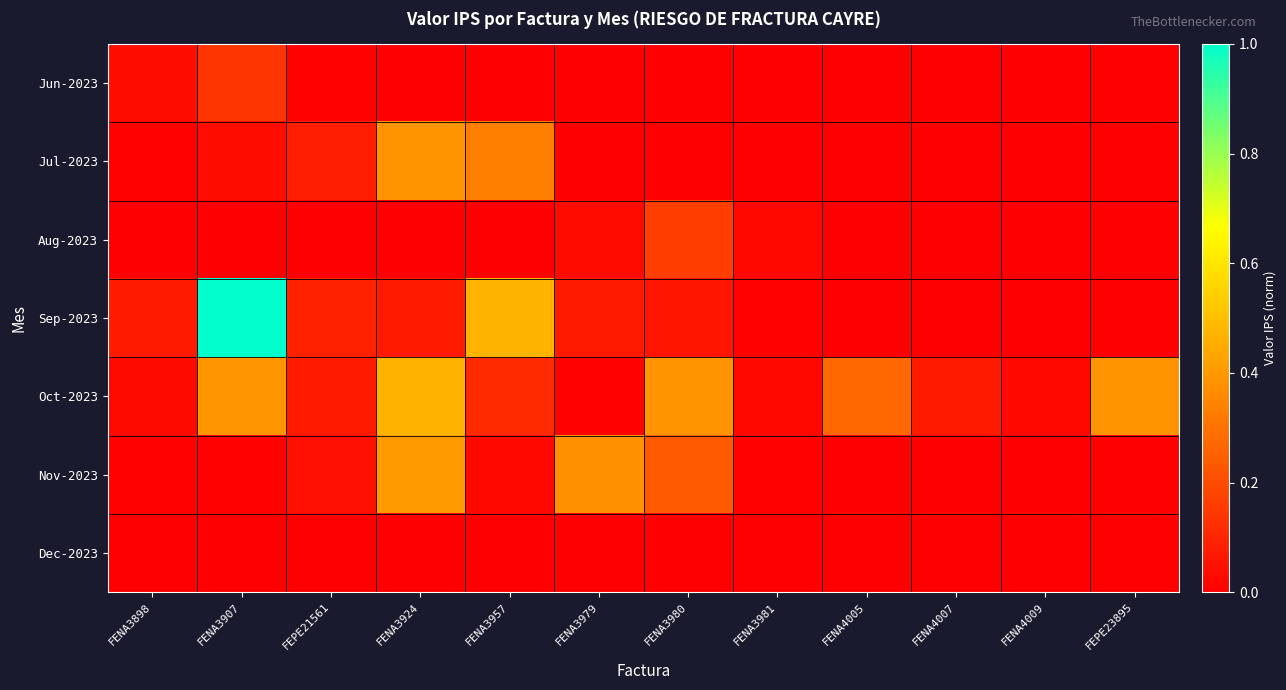

Reading left to right, transcribe all the data shown in this chart.

Jun-2023: FENA3898=0.0	FENA3907=0.1	FEPE21561=0.0	FENA3924=0.0	FENA3957=0.0	FENA3979=0.0	FENA3980=0.0	FENA3981=0.0	FENA4005=0.0	FENA4007=0.0	FENA4009=0.0	FEPE23895=0.0
Jul-2023: FENA3898=0.0	FENA3907=0.0	FEPE21561=0.1	FENA3924=0.4	FENA3957=0.3	FENA3979=0.0	FENA3980=0.0	FENA3981=0.0	FENA4005=0.0	FENA4007=0.0	FENA4009=0.0	FEPE23895=0.0
Aug-2023: FENA3898=0.0	FENA3907=0.0	FEPE21561=0.0	FENA3924=0.0	FENA3957=0.0	FENA3979=0.0	FENA3980=0.2	FENA3981=0.0	FENA4005=0.0	FENA4007=0.0	FENA4009=0.0	FEPE23895=0.0
Sep-2023: FENA3898=0.1	FENA3907=1.0	FEPE21561=0.1	FENA3924=0.1	FENA3957=0.5	FENA3979=0.1	FENA3980=0.1	FENA3981=0.0	FENA4005=0.0	FENA4007=0.0	FENA4009=0.0	FEPE23895=0.0
Oct-2023: FENA3898=0.0	FENA3907=0.4	FEPE21561=0.1	FENA3924=0.5	FENA3957=0.1	FENA3979=0.0	FENA3980=0.4	FENA3981=0.0	FENA4005=0.3	FENA4007=0.1	FENA4009=0.0	FEPE23895=0.4
Nov-2023: FENA3898=0.0	FENA3907=0.0	FEPE21561=0.0	FENA3924=0.4	FENA3957=0.0	FENA3979=0.4	FENA3980=0.2	FENA3981=0.0	FENA4005=0.0	FENA4007=0.0	FENA4009=0.0	FEPE23895=0.0
Dec-2023: FENA3898=0.0	FENA3907=0.0	FEPE21561=0.0	FENA3924=0.0	FENA3957=0.0	FENA3979=0.0	FENA3980=0.0	FENA3981=0.0	FENA4005=0.0	FENA4007=0.0	FENA4009=0.0	FEPE23895=0.0